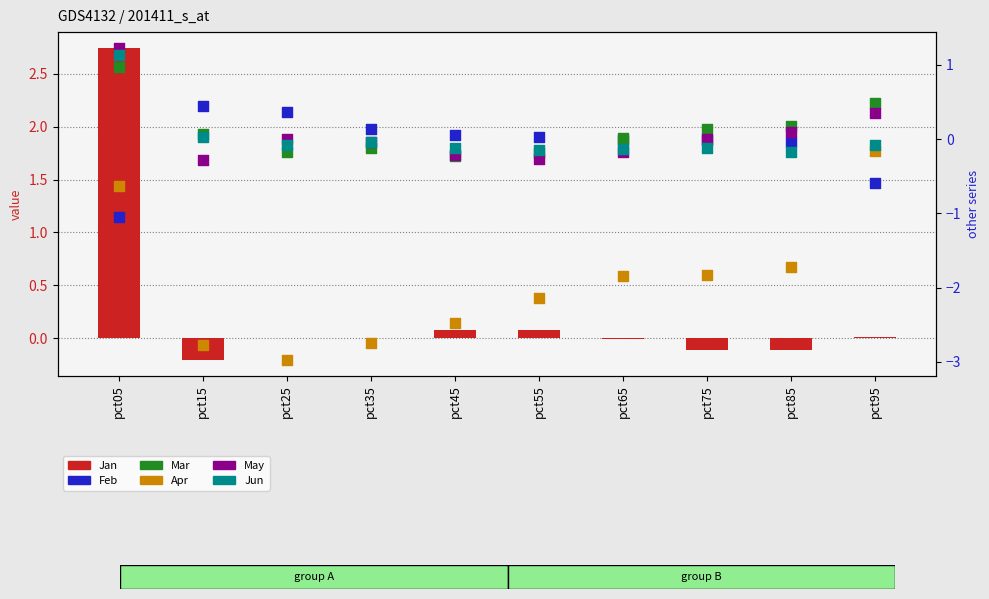

At how many categories does at least one series exceed -1?

10